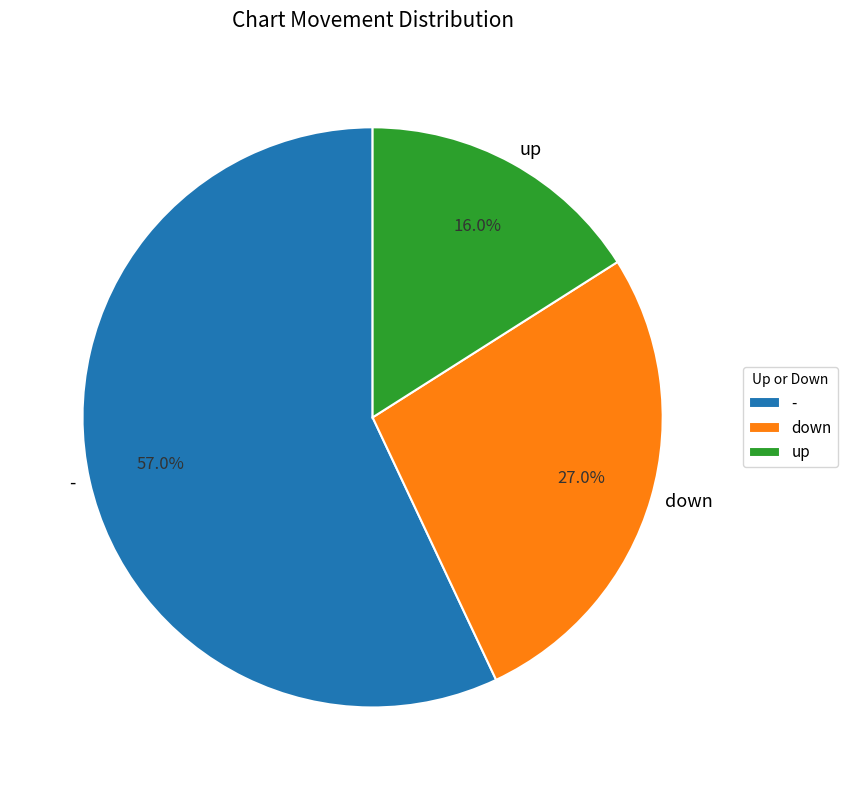

Is the sum of - and up greater than half?

Yes